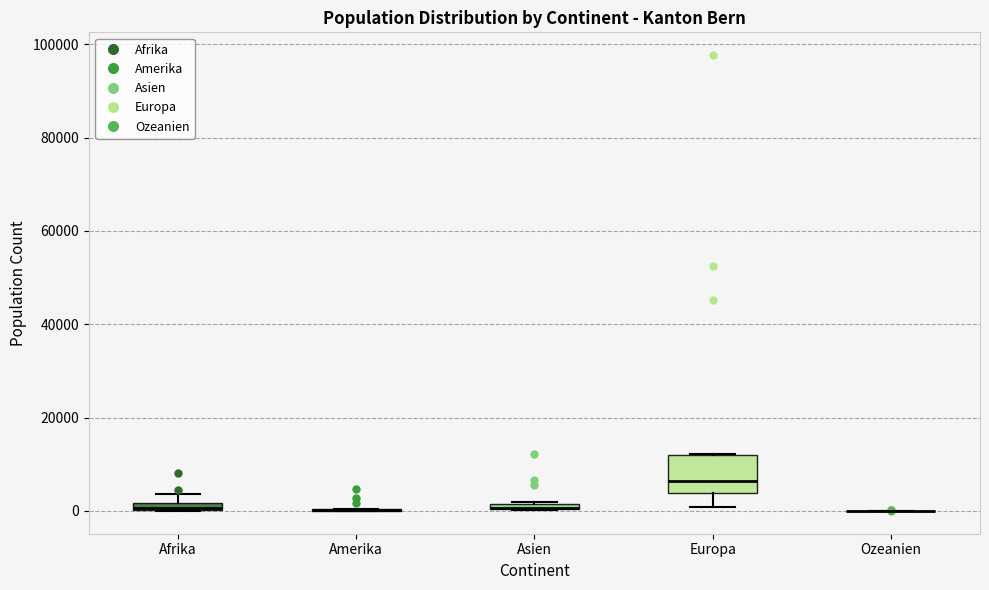

Where is the upper edge of the box for Afrika on the y-axis? The values are not printed on the chart, so give them approximately, as read against the axis.

2000